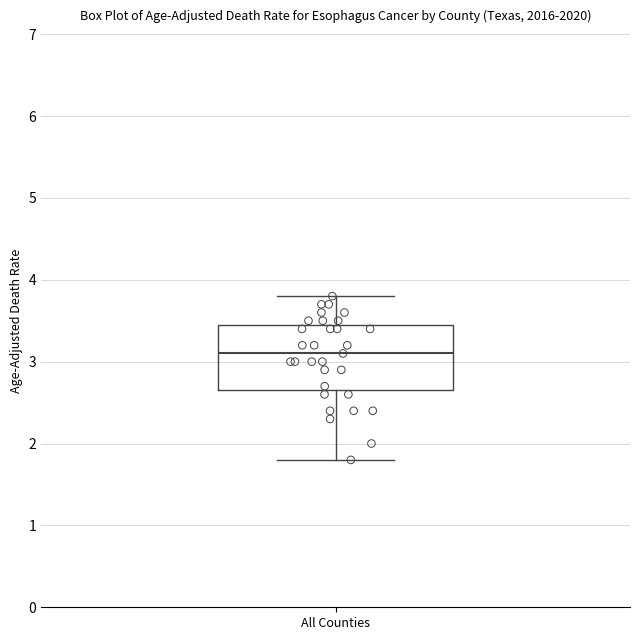

Where does the lower whisker of the box for All Counties end on the y-axis? The values are not printed on the chart, so give them approximately, as read against the axis.

1.8